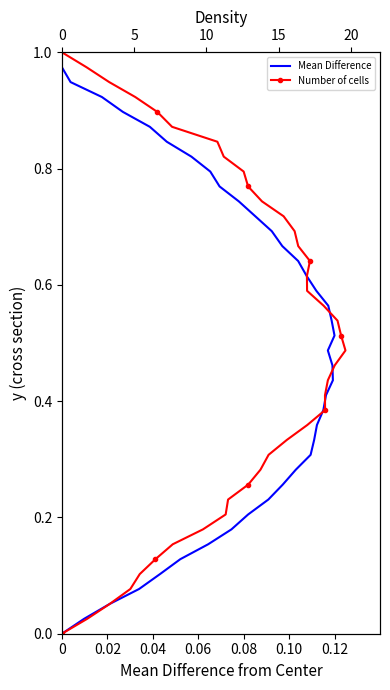

Is it true that Mean Difference equals 0.0 at 0.04?

False